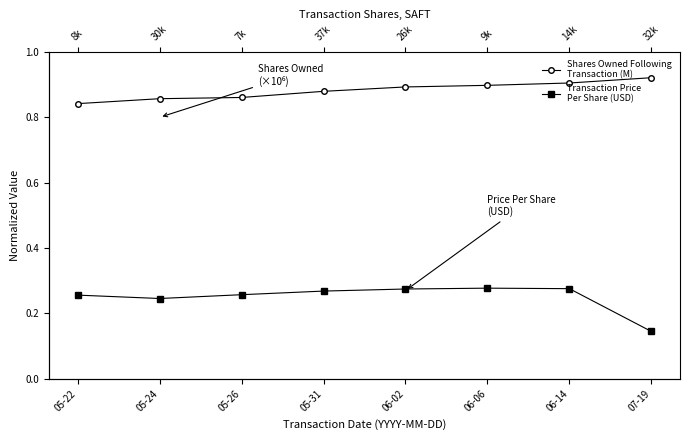

Reading left to right, extract all data points from this chart.

Shares Owned Following
Transaction (M): 05-22=0.8	05-24=0.9	05-26=0.9	05-31=0.9	06-02=0.9	06-06=0.9	06-14=0.9	07-19=0.9
Transaction Price
Per Share (USD): 05-22=0.3	05-24=0.2	05-26=0.3	05-31=0.3	06-02=0.3	06-06=0.3	06-14=0.3	07-19=0.1